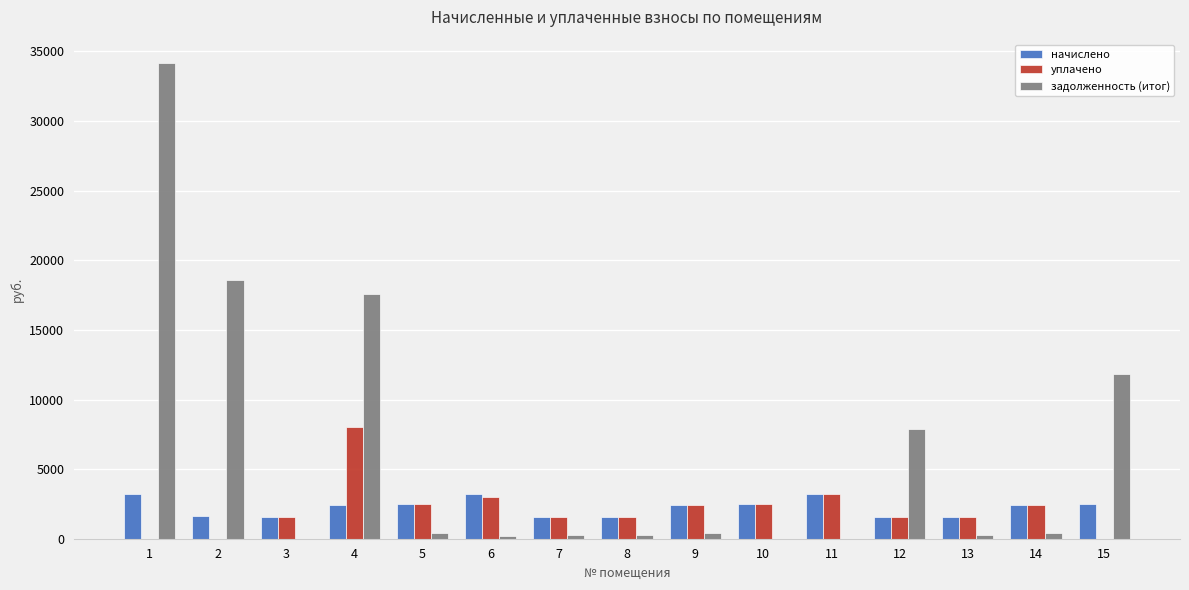

What is the sum of all начислено values?

33962.4